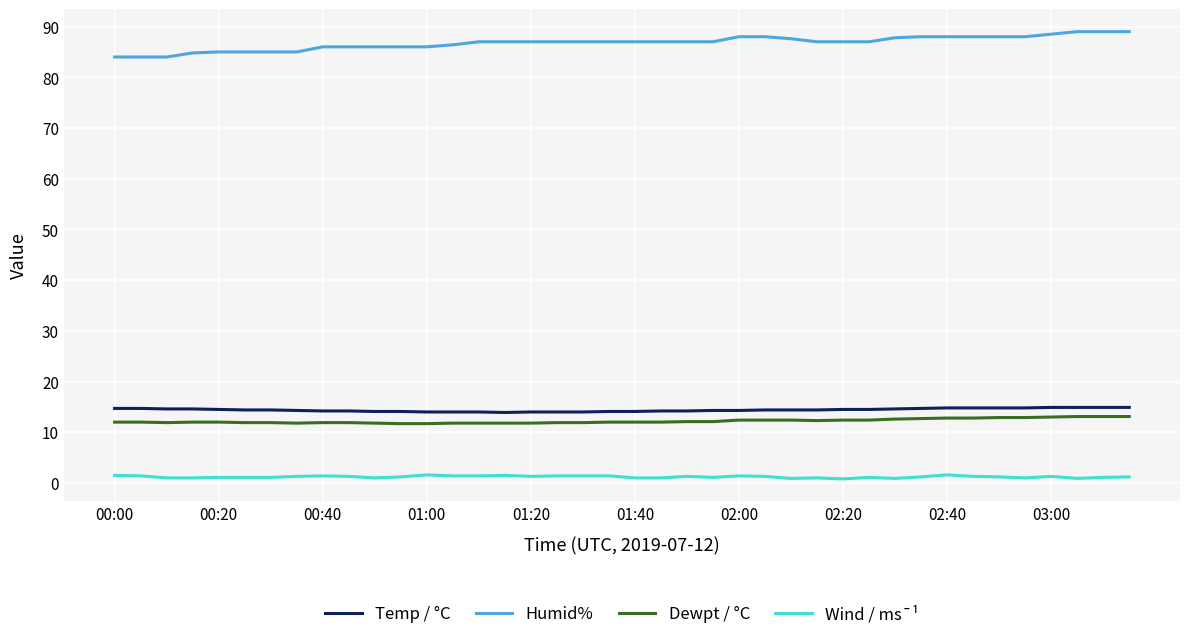

What is the greatest value displayed?

89.0